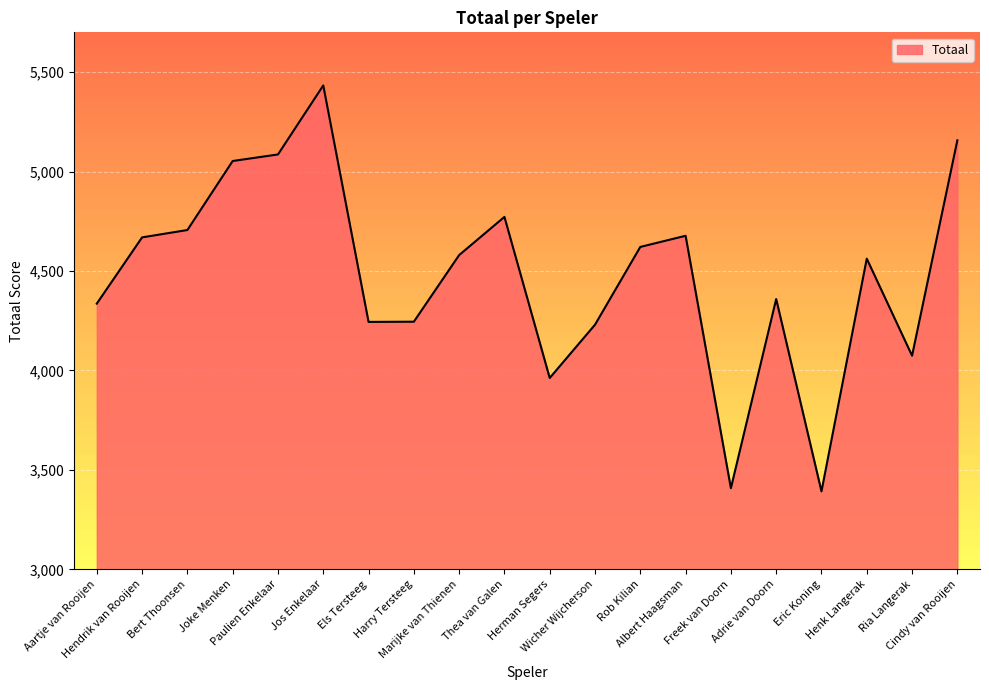

At which label is the value closest to 4412?

Adrie van Doorn